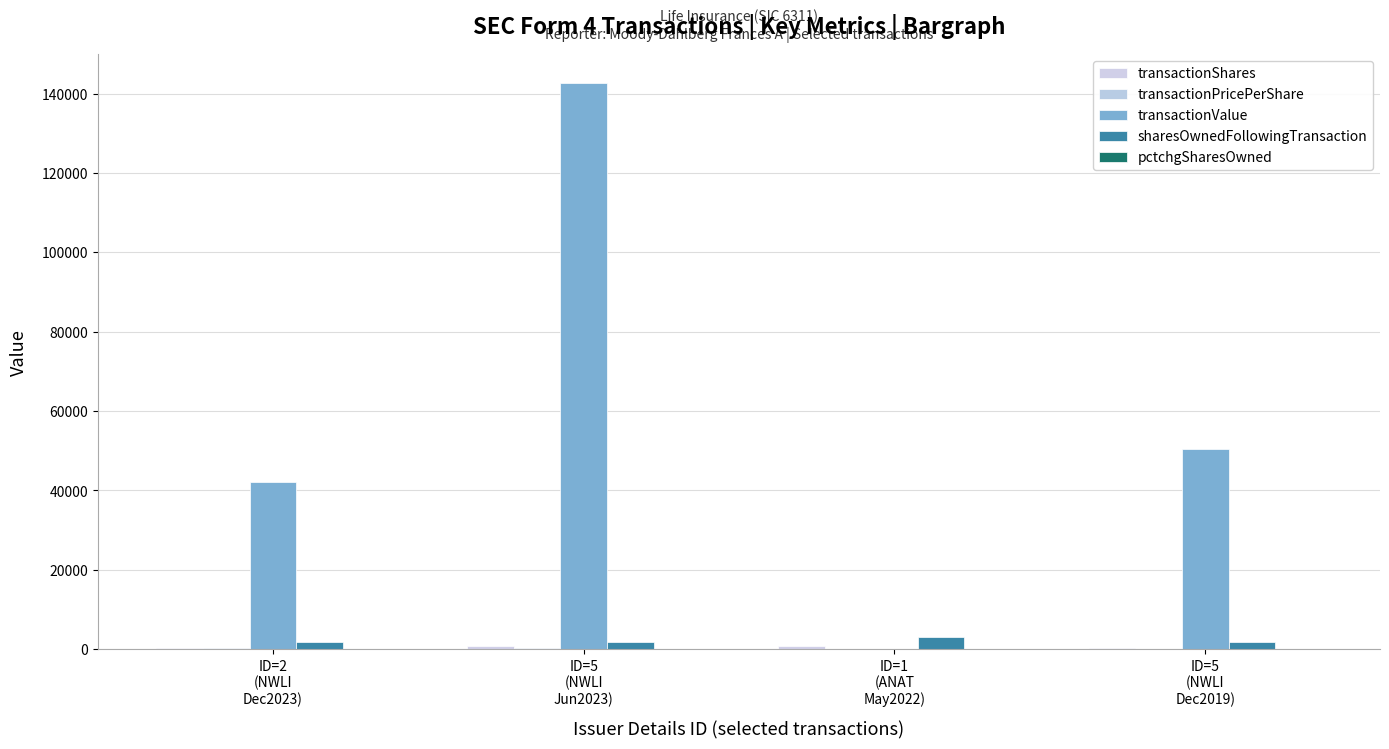

Reading left to right, extract all data points from this chart.

transactionShares: ID=2
(NWLI
Dec2023)=200.0	ID=5
(NWLI
Jun2023)=742.0	ID=1
(ANAT
May2022)=750.0	ID=5
(NWLI
Dec2019)=396.0
transactionPricePerShare: ID=2
(NWLI
Dec2023)=210.2	ID=5
(NWLI
Jun2023)=192.4	ID=1
(ANAT
May2022)=0.0	ID=5
(NWLI
Dec2019)=127.3
transactionValue: ID=2
(NWLI
Dec2023)=42044.0	ID=5
(NWLI
Jun2023)=142765.0	ID=1
(ANAT
May2022)=0.0	ID=5
(NWLI
Dec2019)=50411.0
sharesOwnedFollowingTransaction: ID=2
(NWLI
Dec2023)=1850.0	ID=5
(NWLI
Jun2023)=1850.0	ID=1
(ANAT
May2022)=3187.0	ID=5
(NWLI
Dec2019)=1850.0
pctchgSharesOwned: ID=2
(NWLI
Dec2023)=12.0	ID=5
(NWLI
Jun2023)=67.0	ID=1
(ANAT
May2022)=31.0	ID=5
(NWLI
Dec2019)=27.0